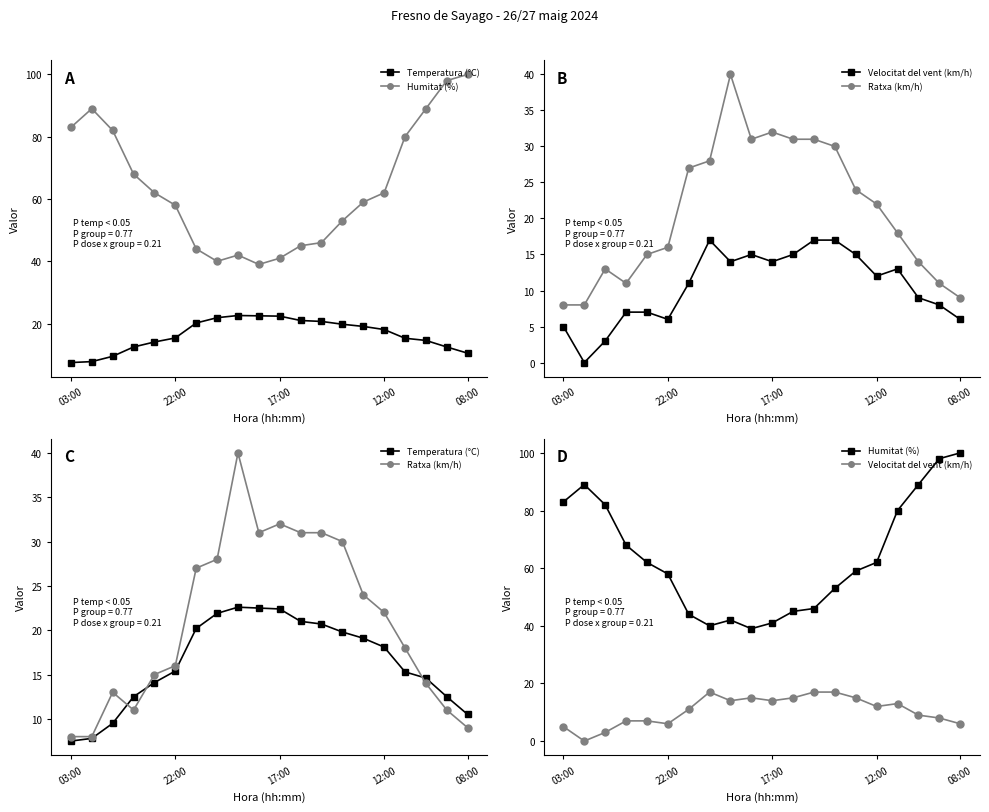

Is the value of Velocitat del vent (km/h) at 22:00 greater than the value of Humitat (%) at 12:00?

No